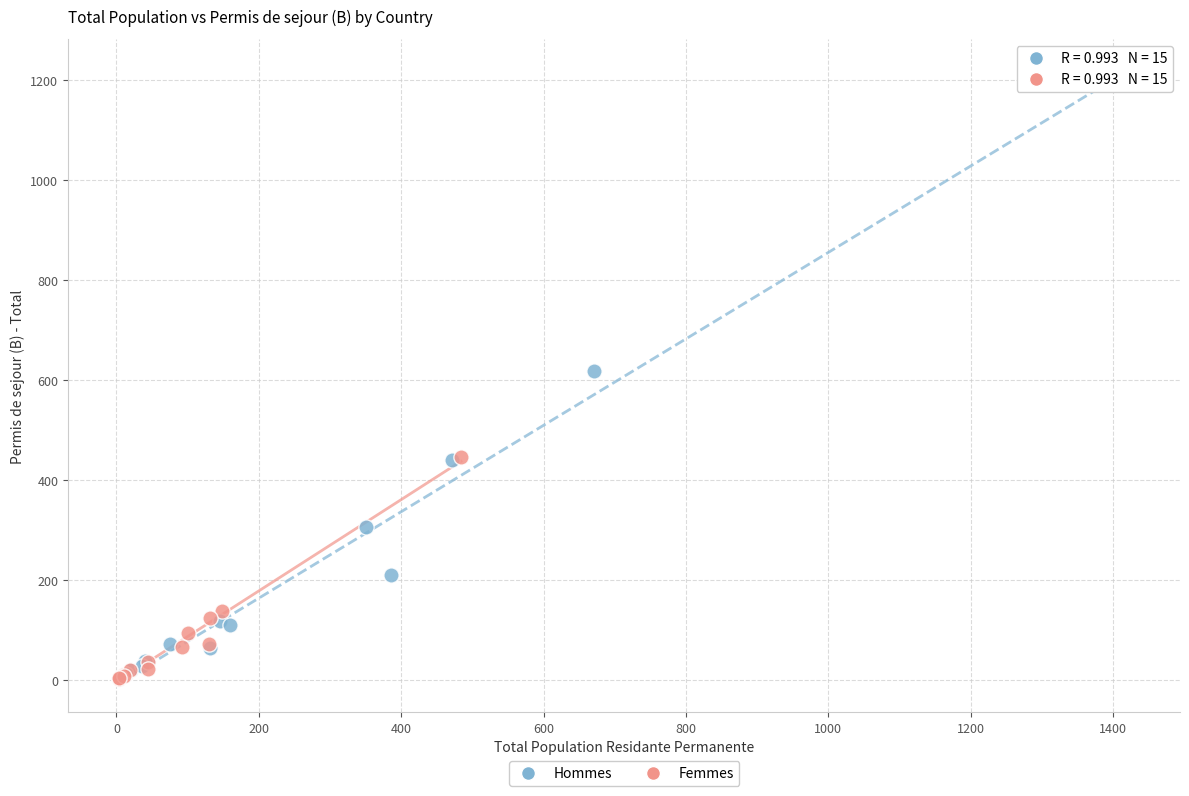

Which series has the widest spread of Y values?

Hommes